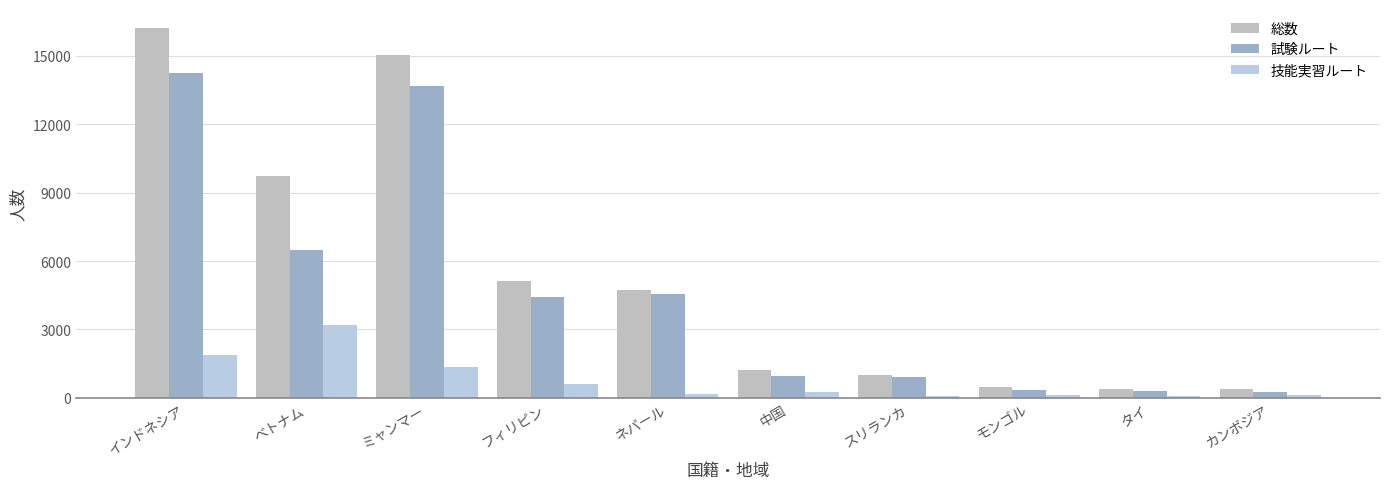

Reading left to right, what are all the values shown in this chart?

総数: 16249	9713	15046	5122	4713	1220	982	461	375	374
試験ルート: 14252	6498	13674	4414	4557	970	902	337	296	255
技能実習ルート: 1895	3209	1372	604	155	250	80	124	79	119